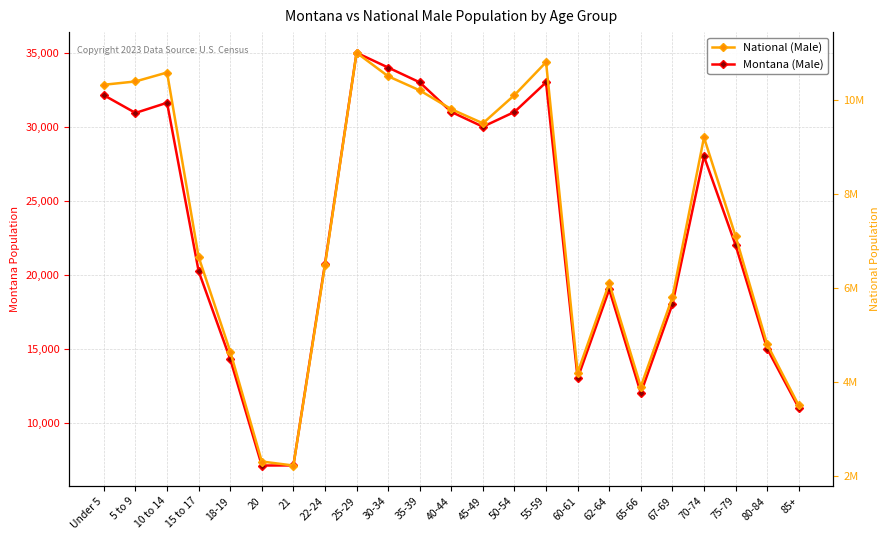

What is the minimum value for National (Male)?

2223198